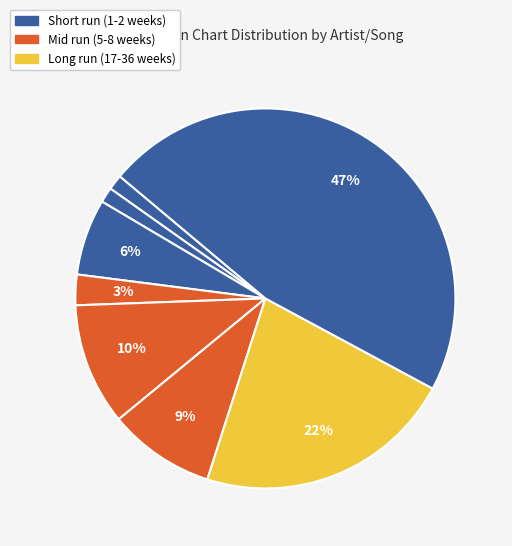

Does any single category account for the majority?

No